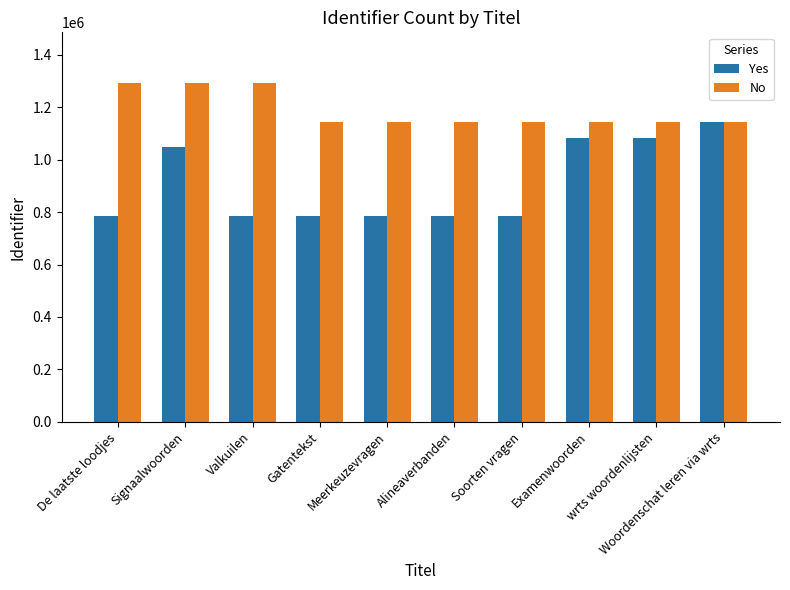

What is the minimum value shown in the chart?

783351